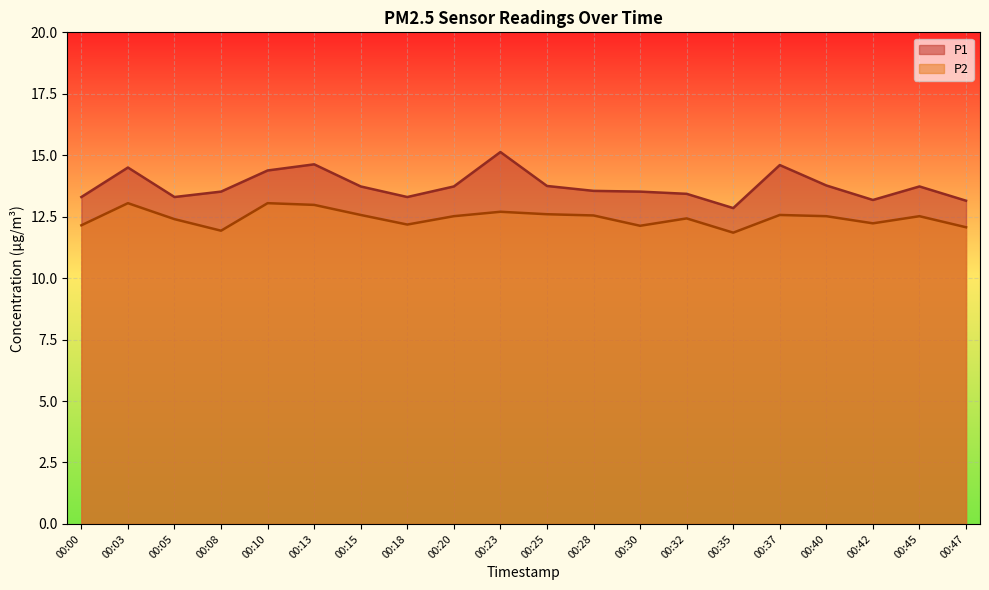

Reading left to right, extract all data points from this chart.

P1: 13.3	14.5	13.3	13.5	14.4	14.6	13.7	13.3	13.7	15.1	13.8	13.6	13.5	13.4	12.8	14.6	13.8	13.2	13.7	13.2
P2: 12.2	13.1	12.4	11.9	13.1	13.0	12.6	12.2	12.5	12.7	12.6	12.6	12.1	12.4	11.8	12.6	12.5	12.2	12.5	12.1